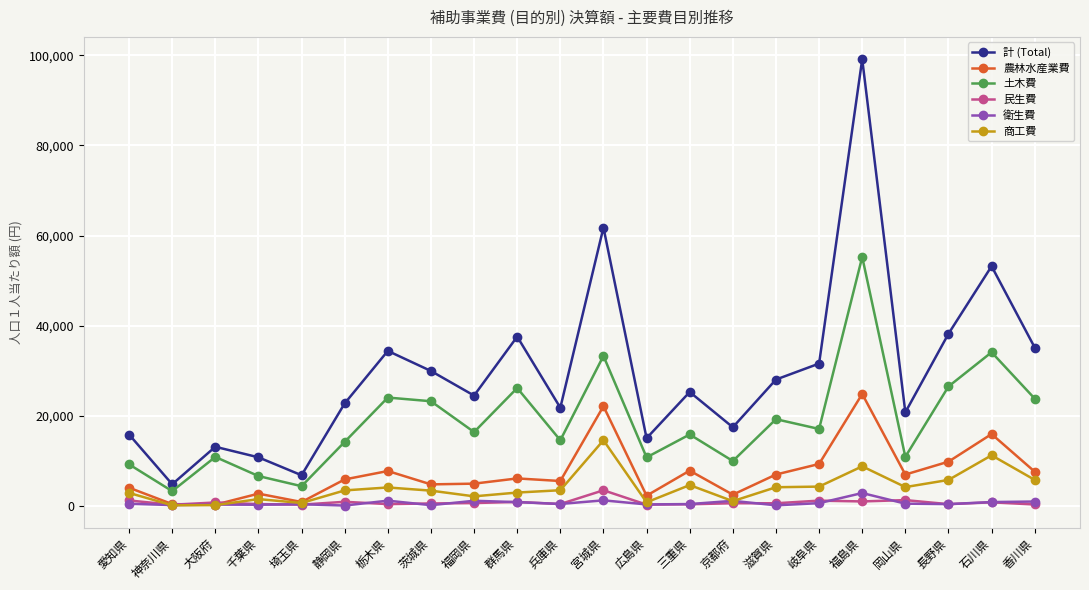

True or false: 計 (Total) and 農林水産業費 intersect in this chart.

False